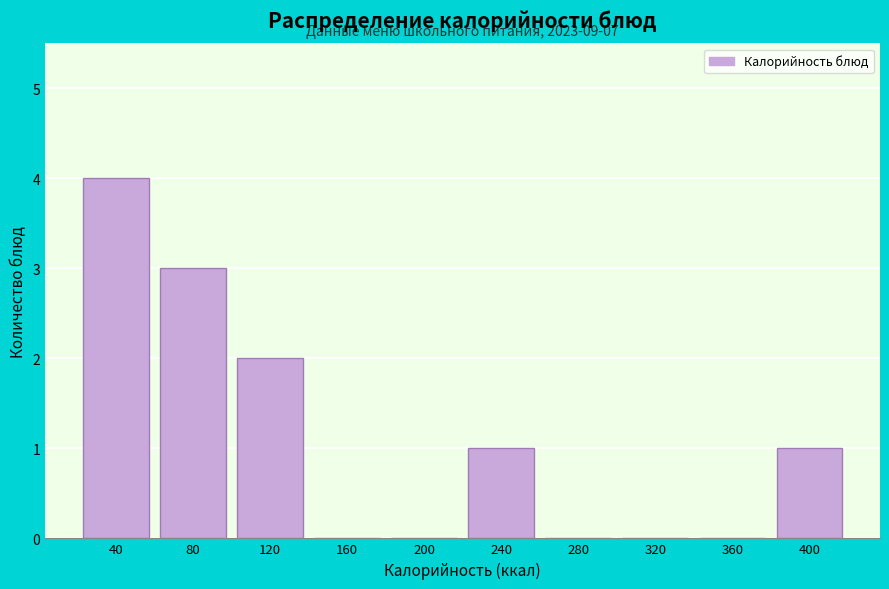

Reading right to left, transcribe all the data shown in this chart.

400=1	360=0	320=0	280=0	240=1	200=0	160=0	120=2	80=3	40=4